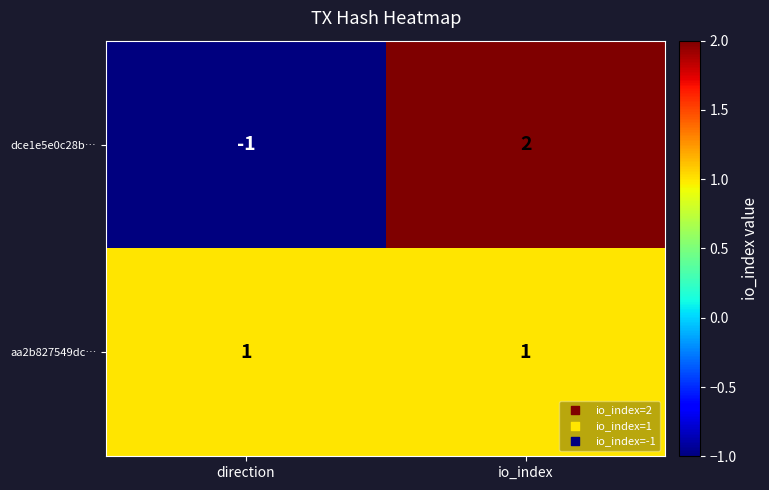

Rank the series at direction from highest to lowest value.

aa2b827549dc…, dce1e5e0c28b…